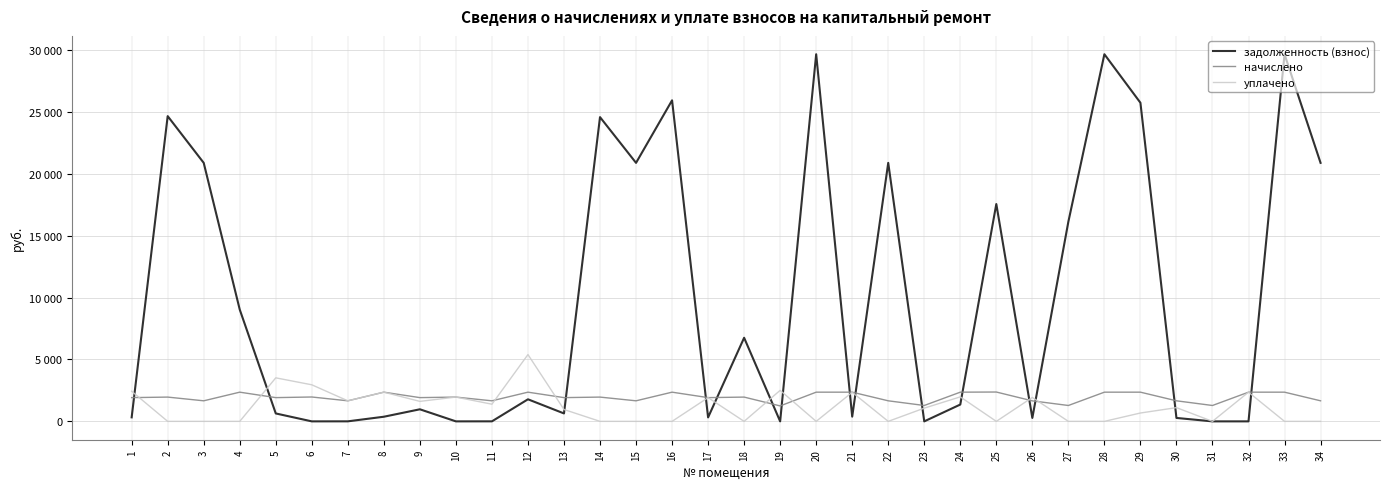

Between 18 and 7, which is larger?

18